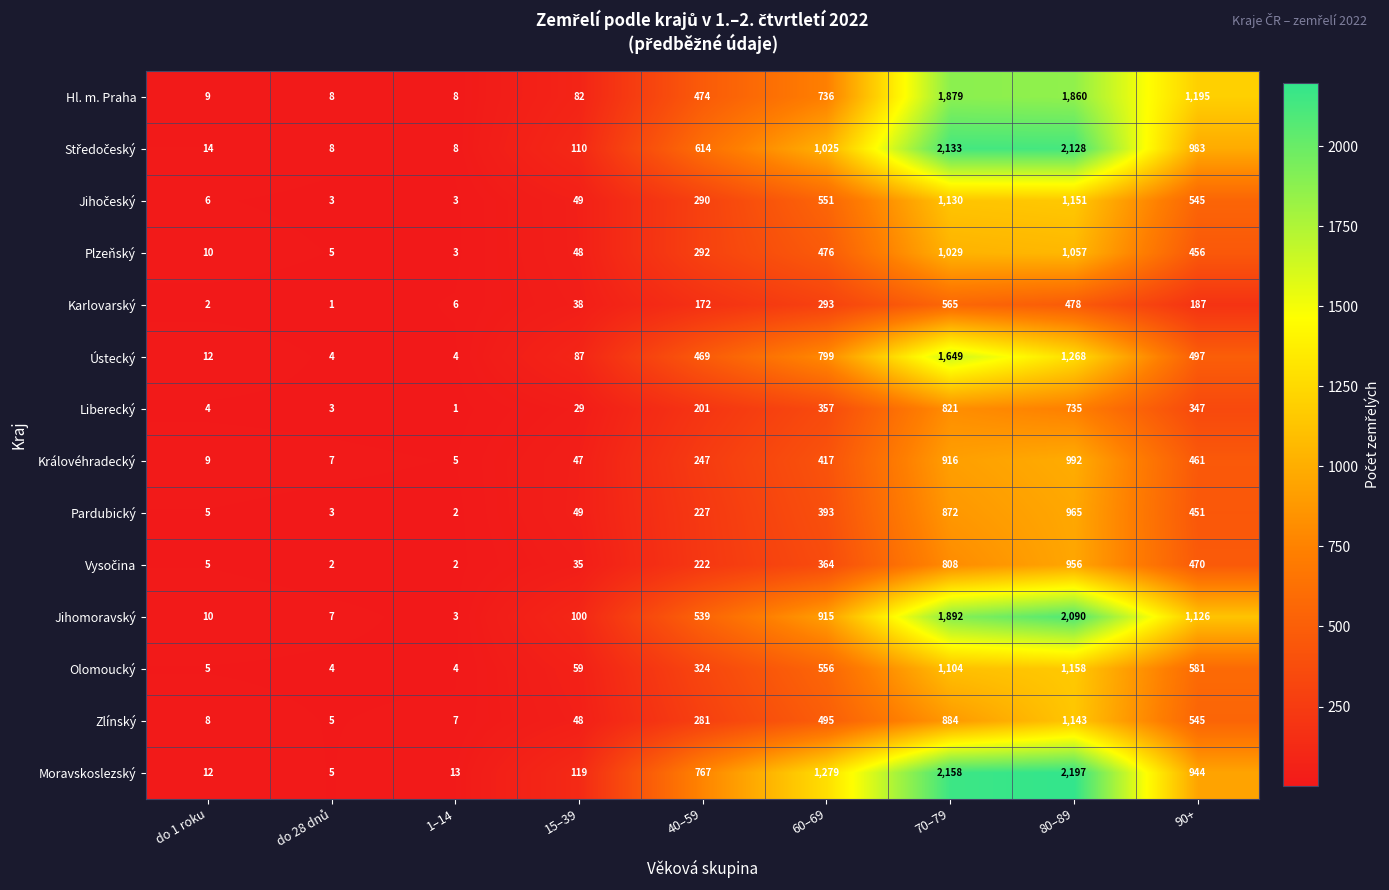

Which series changed the most between do 1 roku and 60–69?

Moravskoslezský